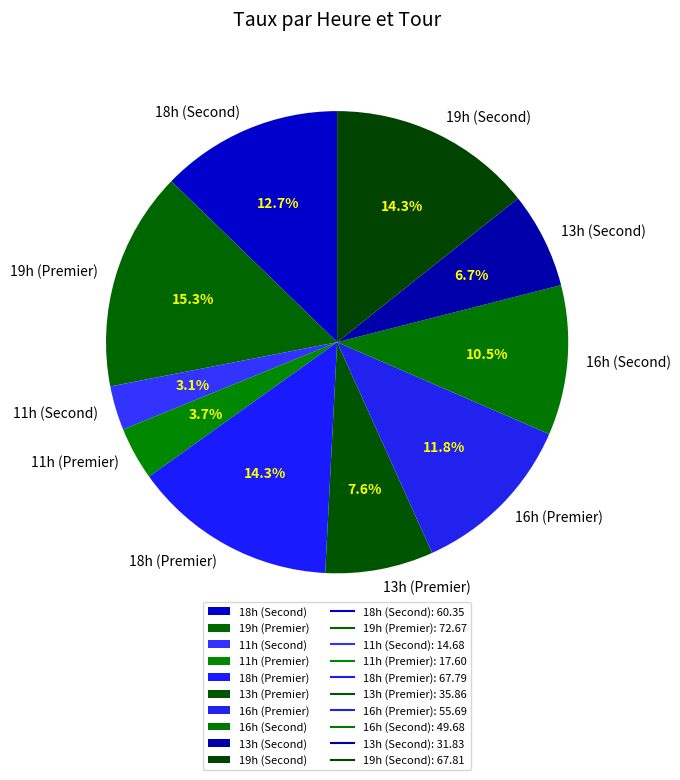

Approximately how many times larger is the value at 11h (Premier) compared to 13h (Premier)?

0.5